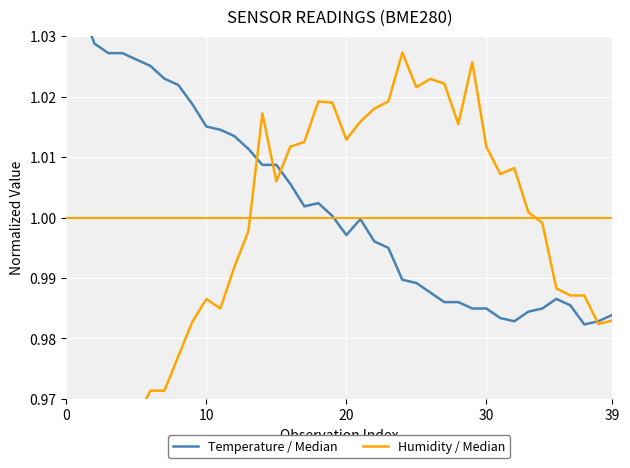

Which series has the largest total across all categories?

Temperature / Median